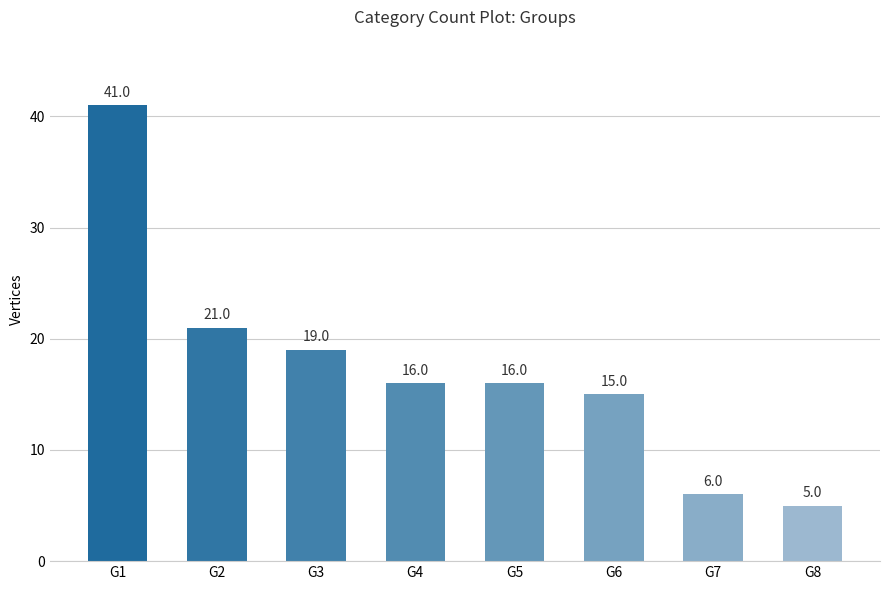

At which label does the data first exceed 16?

G1